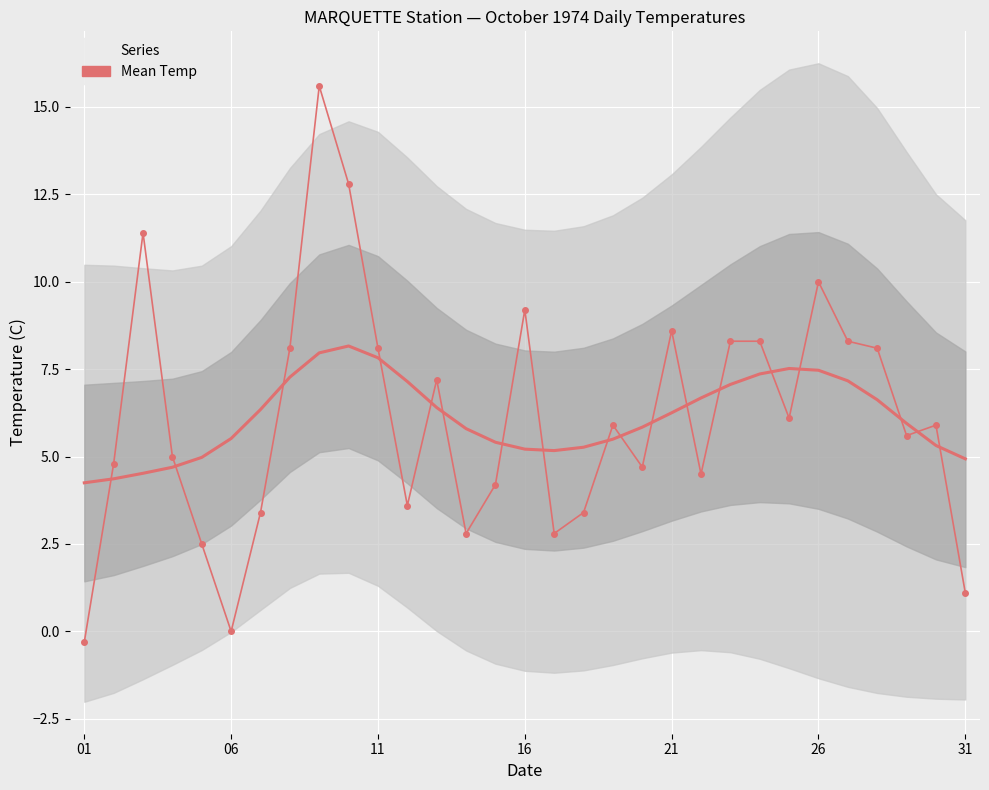

At which label does the data first exceed 5?

11